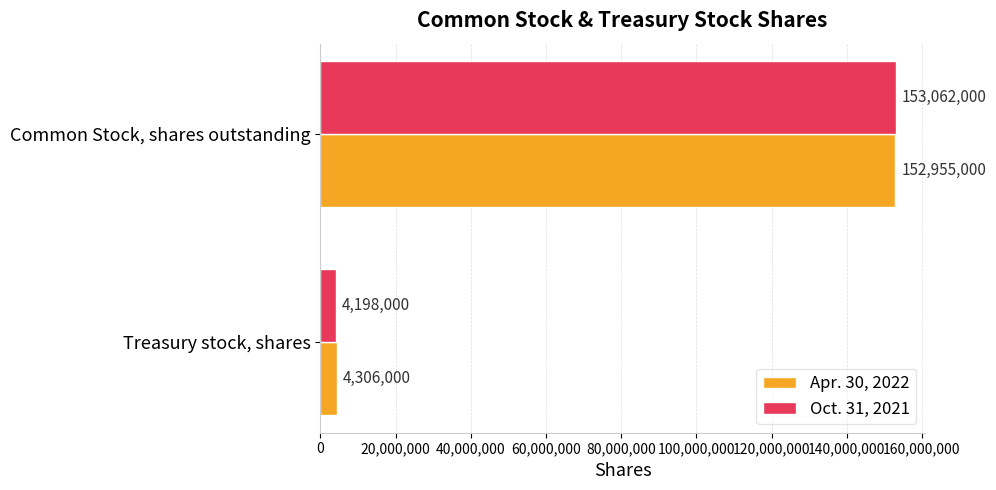

Is it true that Apr. 30, 2022 equals 152955000 at Common Stock, shares outstanding?

True